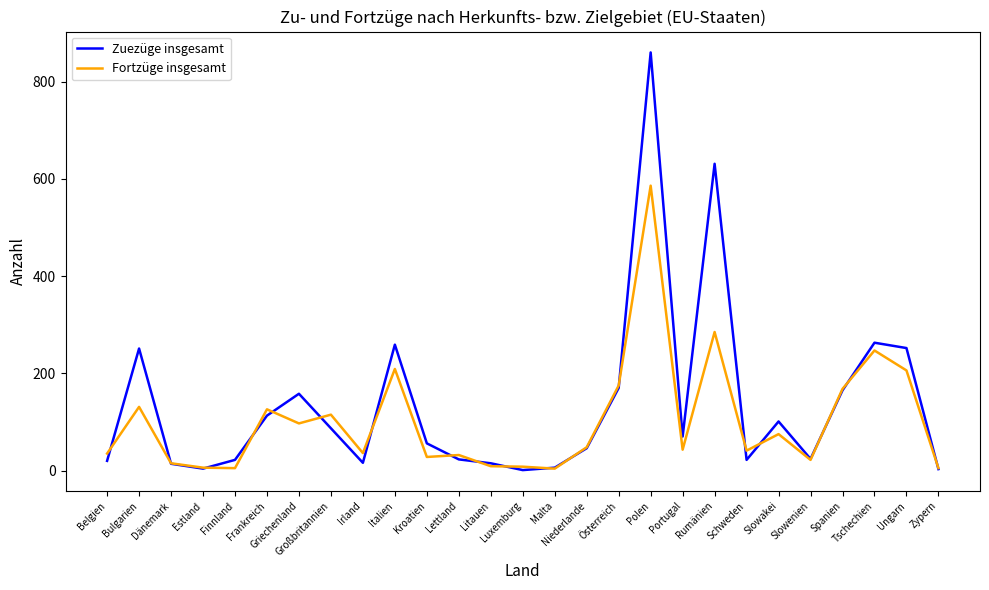

How many interior local valleys does the Zuezüge insgesamt series have?

6